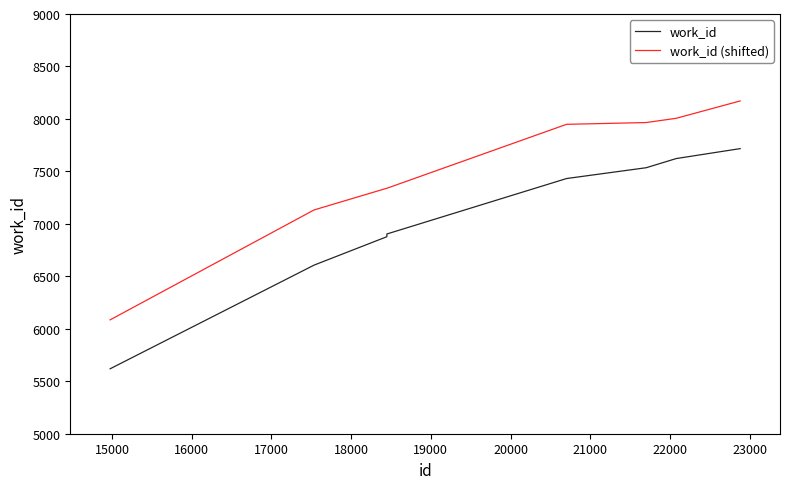

List the series in order of their overall mean, lowest first.

work_id, work_id (shifted)